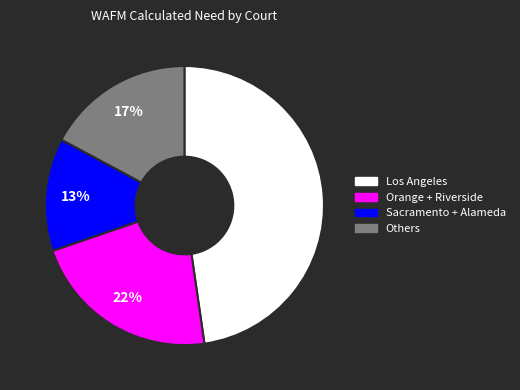

The Los Angeles slice represents 59% of the pie. True or false?

False